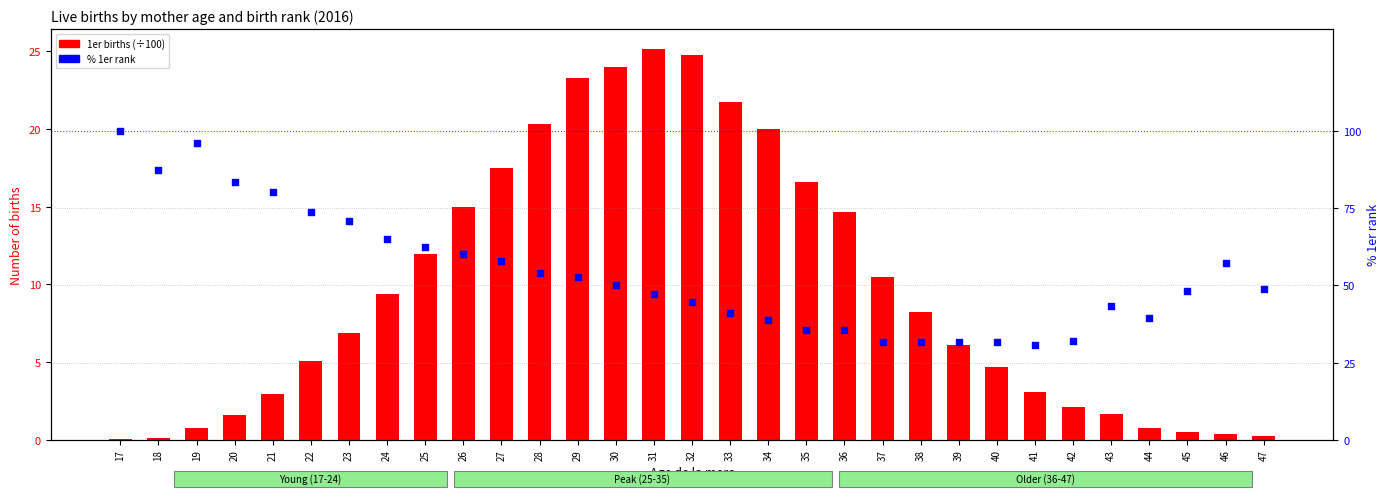

Which series contains the lowest Y value?

1er (×100)